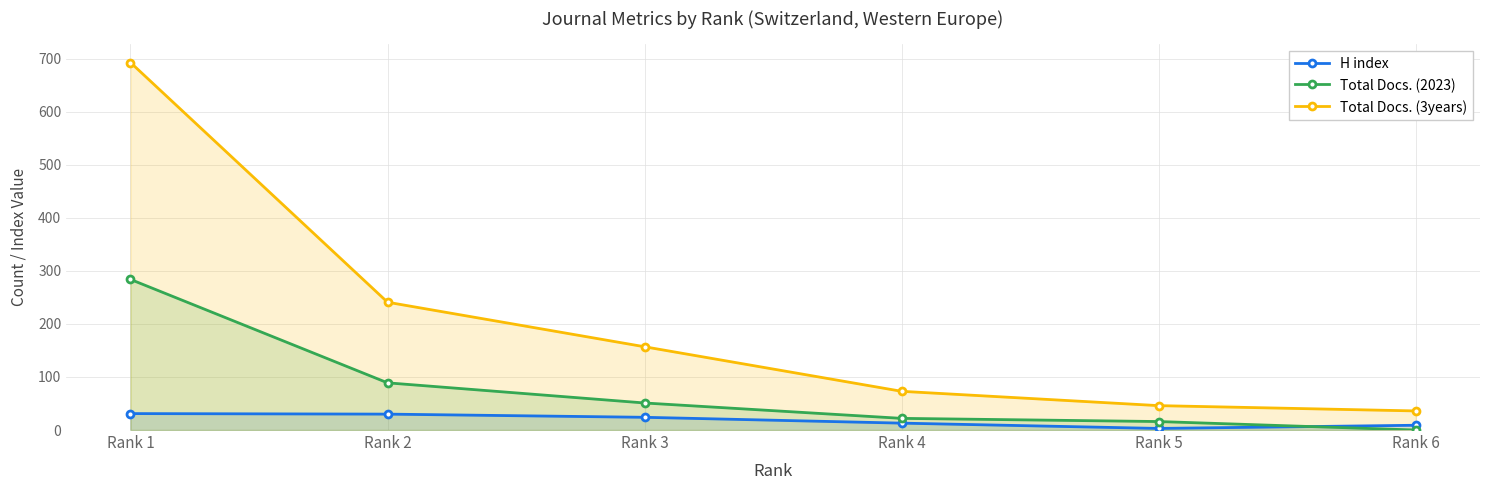

Count the number of data series in this chart.

3